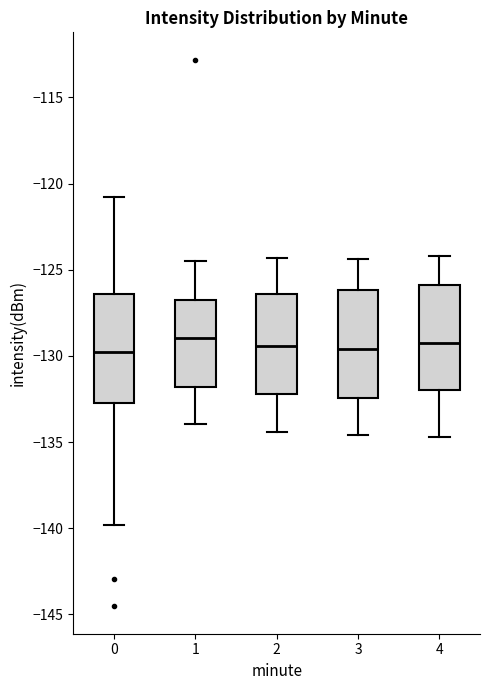

Reading left to right, read every box against the y-axis: the position of its median line, the range the box covers, and the ends of its whiskers. The values are not printed on the chart, so give them approximately, as read against the axis.

0: median -130.0, box -133.0 to -126.5, whiskers -140.0 to -121.0
1: median -129.0, box -132.0 to -127.0, whiskers -134.0 to -124.5
2: median -129.5, box -132.0 to -126.5, whiskers -134.5 to -124.5
3: median -129.5, box -132.5 to -126.0, whiskers -134.5 to -124.5
4: median -129.0, box -132.0 to -126.0, whiskers -134.5 to -124.0